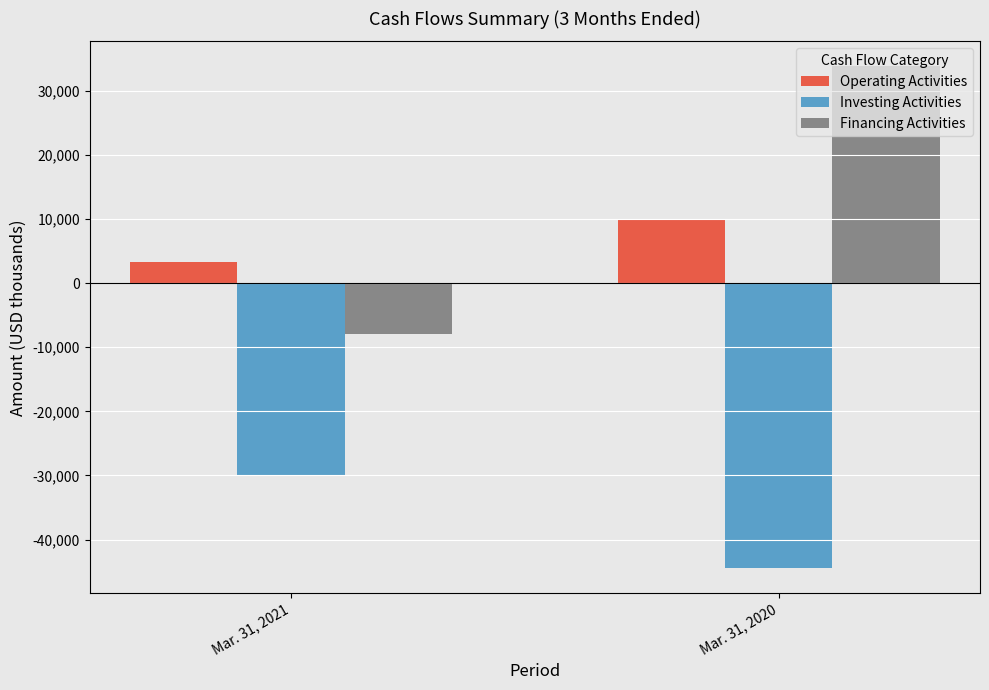

Which has a higher value, Mar. 31, 2021 or Mar. 31, 2020?

Mar. 31, 2020